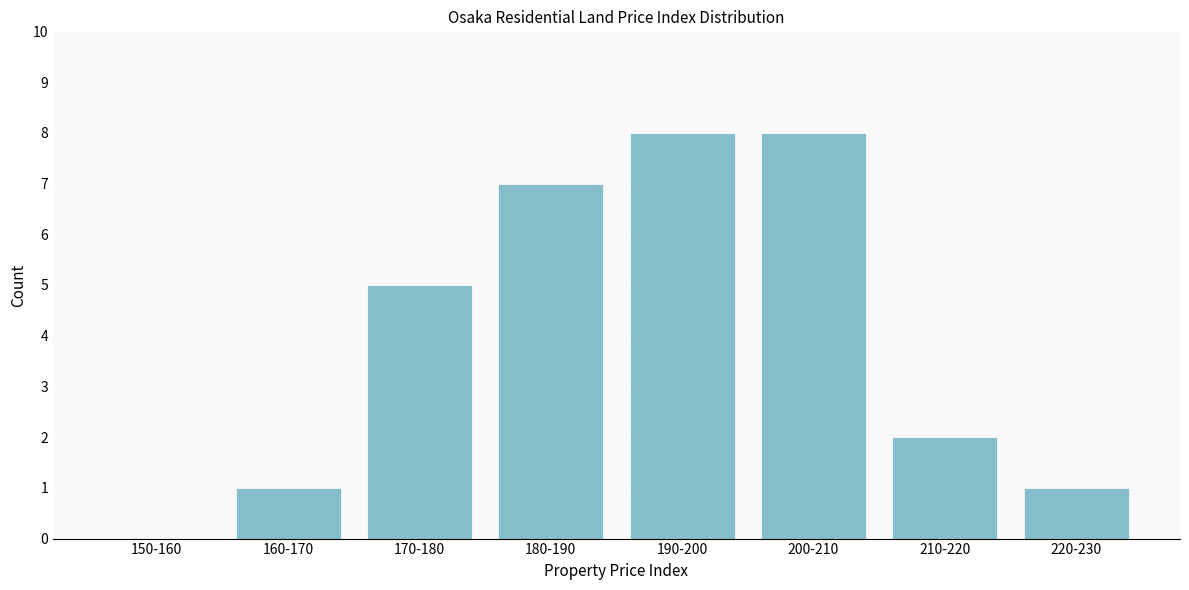

Reading left to right, list all the values displayed in this chart.

150-160=0	160-170=1	170-180=5	180-190=7	190-200=8	200-210=8	210-220=2	220-230=1